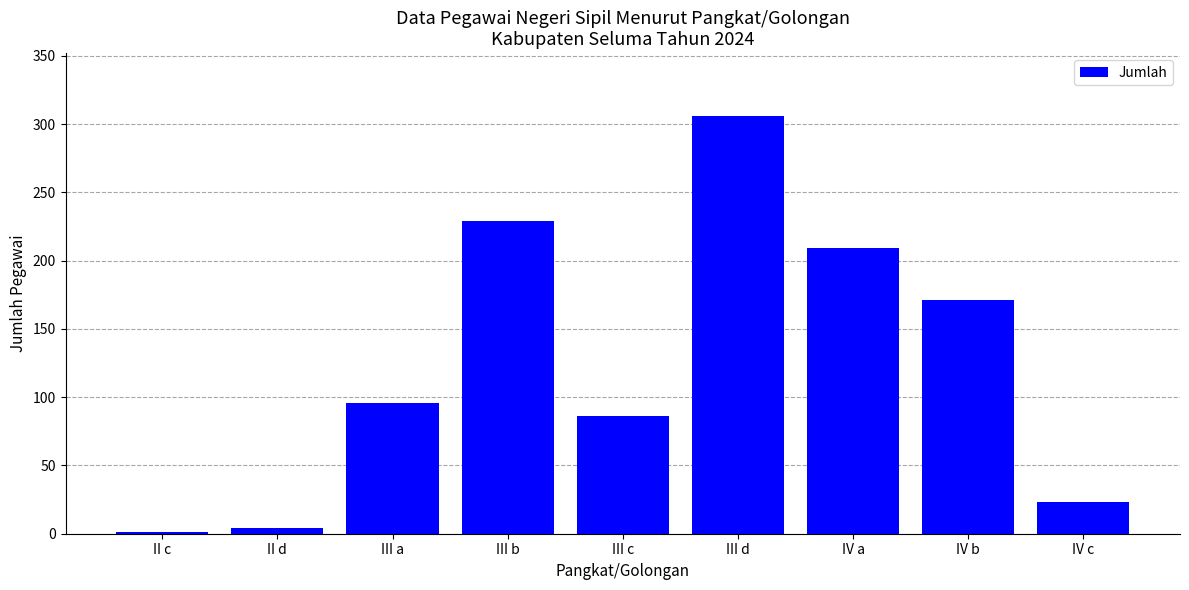

What is the maximum value shown in the chart?

306